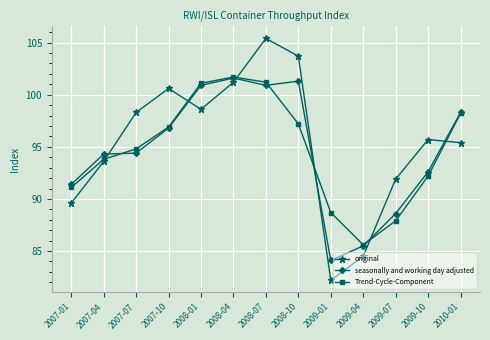

Is the value of seasonally and working day adjusted at 2008-07 greater than the value of original at 2009-01?

Yes